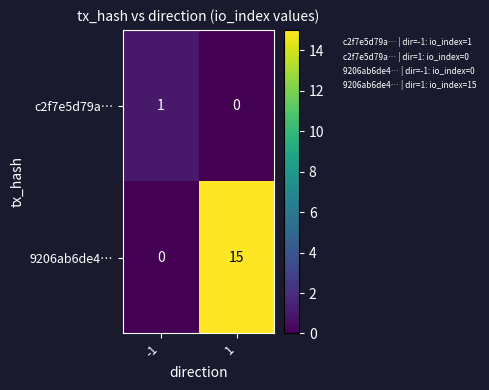

What is the maximum value shown in the chart?

15